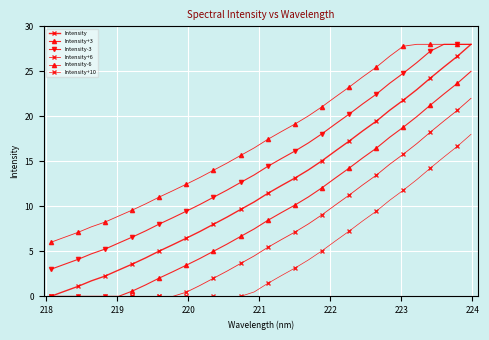

How many values in the Intensity+6 series are below 5?

16